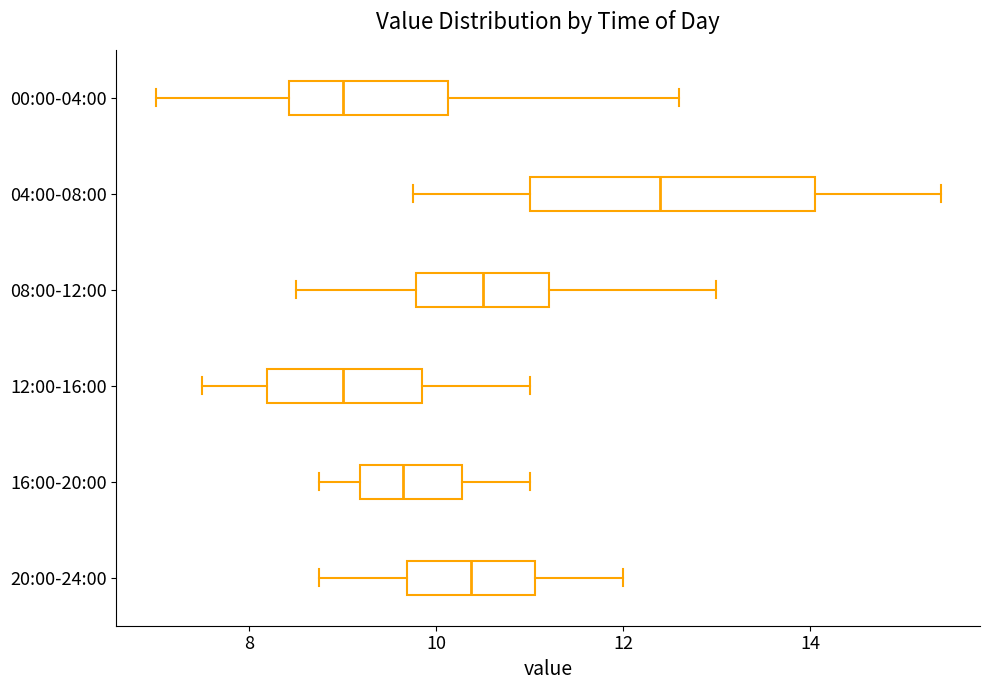

Reading bottom to top, transcribe this box plot: for each box, give where its median line is, the range the box spans, and where its two whiskers end, as read against the x-axis. The values are not printed on the chart, so give them approximately, as read against the axis.

20:00-24:00: median 10.4, box 9.6 to 11.0, whiskers 8.8 to 12.0
16:00-20:00: median 9.6, box 9.2 to 10.2, whiskers 8.8 to 11.0
12:00-16:00: median 9.0, box 8.2 to 9.8, whiskers 7.6 to 11.0
08:00-12:00: median 10.6, box 9.8 to 11.2, whiskers 8.6 to 13.0
04:00-08:00: median 12.4, box 11.0 to 14.0, whiskers 9.8 to 15.4
00:00-04:00: median 9.0, box 8.4 to 10.2, whiskers 7.0 to 12.6